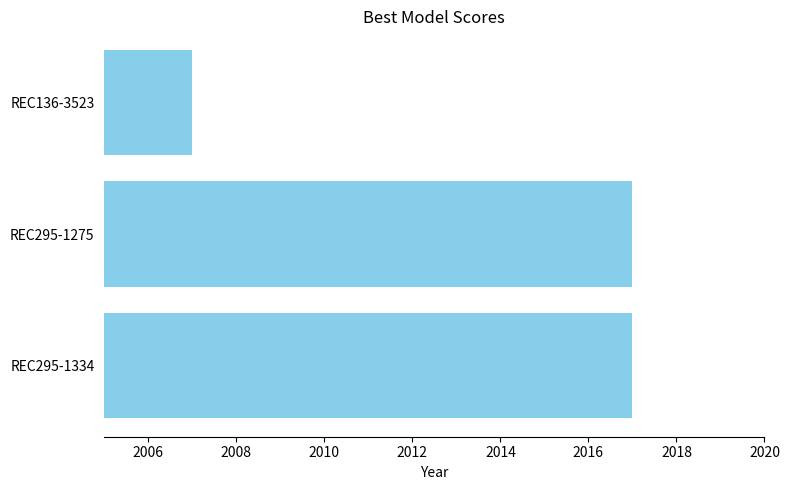

Which has a higher value, REC136-3523 or REC295-1334?

REC295-1334